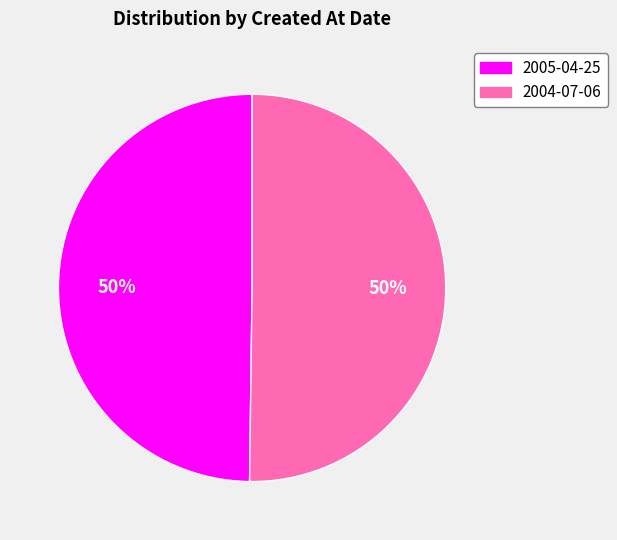

Combined, do 2004-07-06 and 2005-04-25 account for over 50%?

Yes